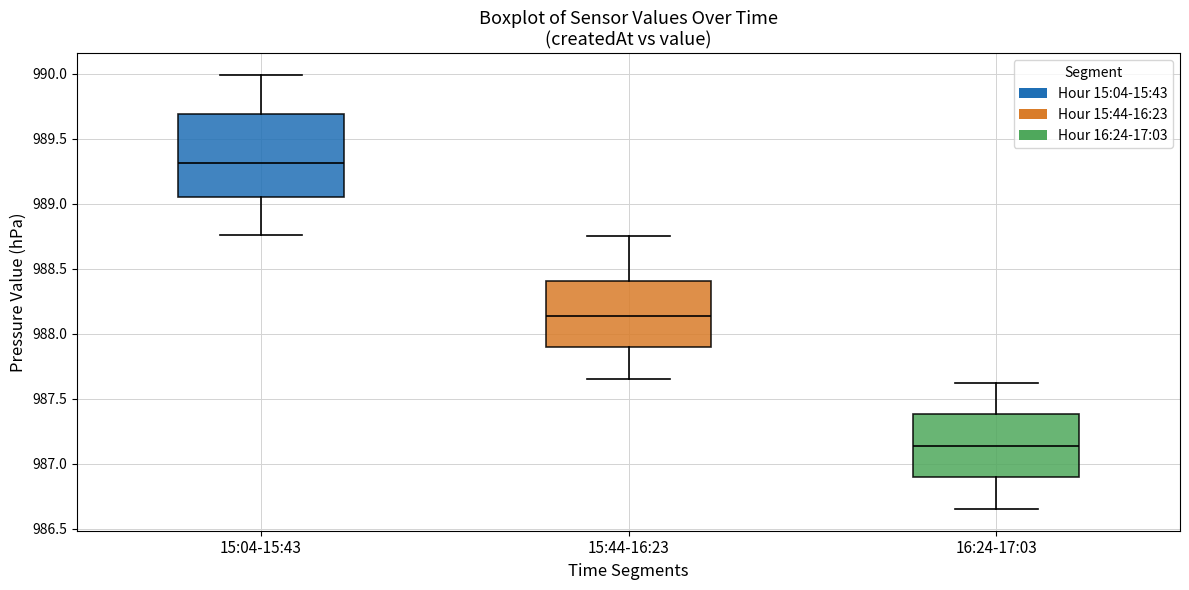

Reading left to right, read every box against the y-axis: the position of its median line, the range the box covers, and the ends of its whiskers. The values are not printed on the chart, so give them approximately, as read against the axis.

15:04-15:43: median 989.30, box 989.05 to 989.70, whiskers 988.75 to 990.00
15:44-16:23: median 988.15, box 987.90 to 988.40, whiskers 987.65 to 988.75
16:24-17:03: median 987.15, box 986.90 to 987.40, whiskers 986.65 to 987.60